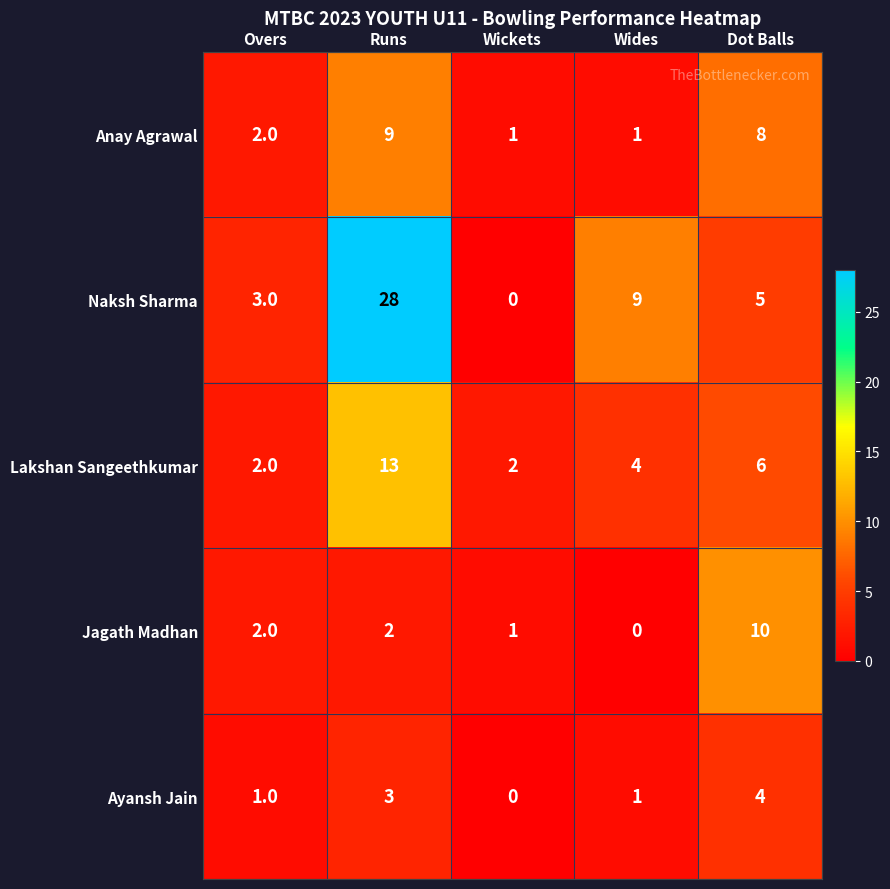

At which label is Anay Agrawal closest to 5?

Overs